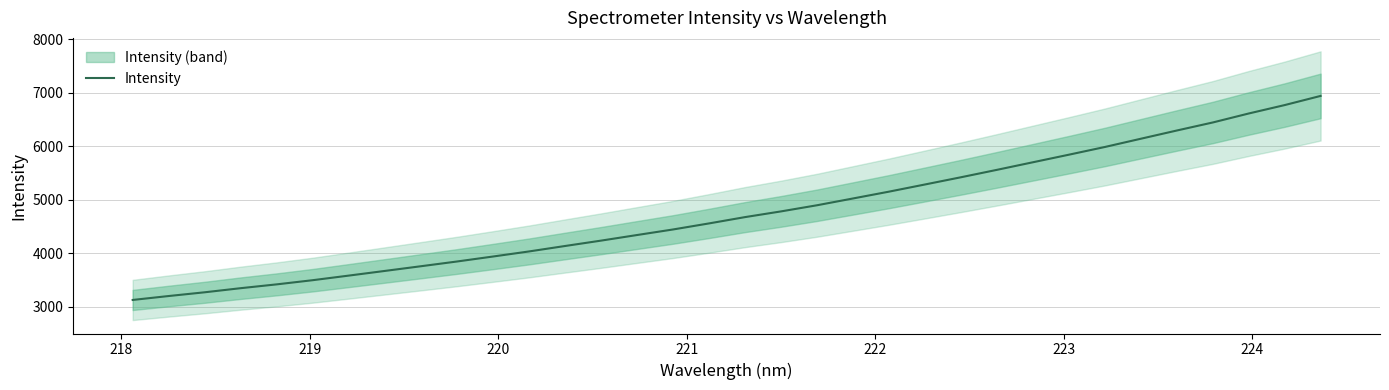

What is the minimum value for Intensity?

3130.4